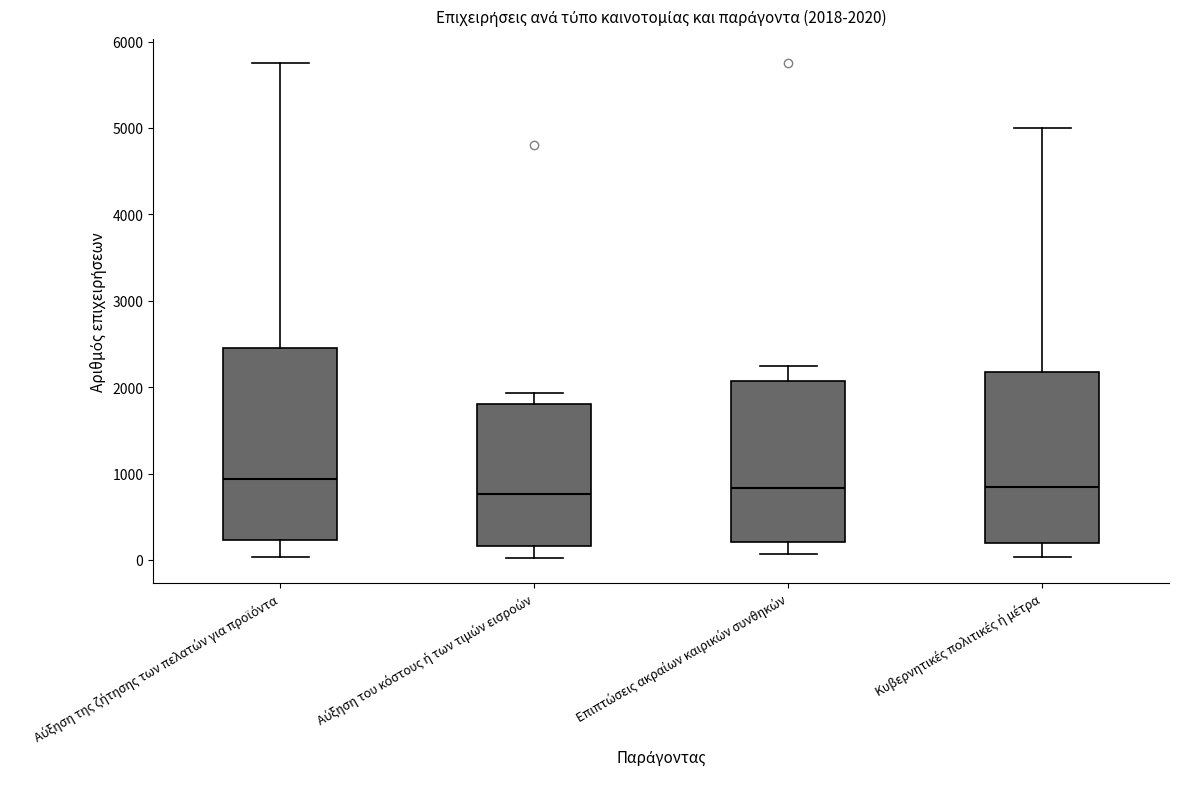

Which box is the tallest, from its lower edge to its upper edge?

Αύξηση της ζήτησης των πελατών για προϊόντα